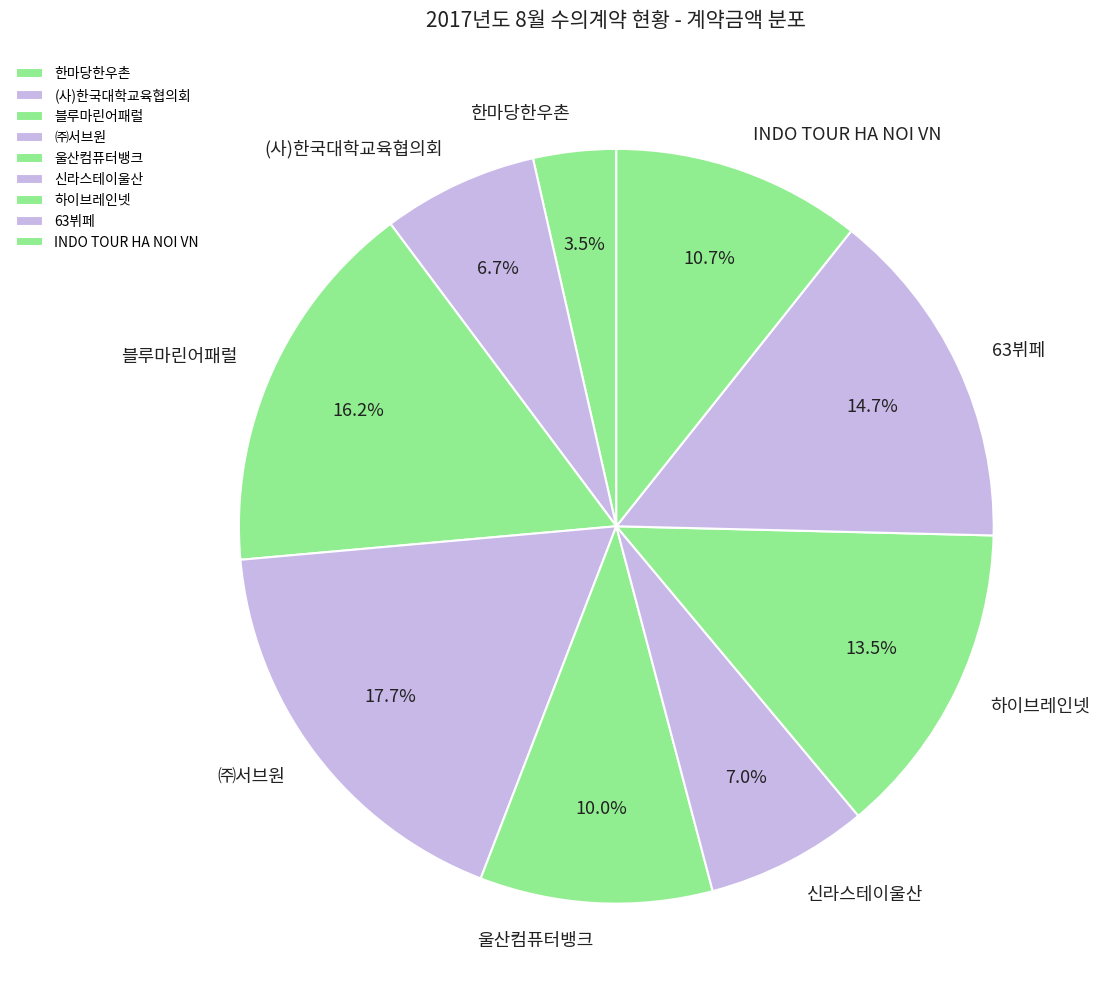

Is the sum of INDO TOUR HA NOI VN and ㈜서브원 greater than half?

No